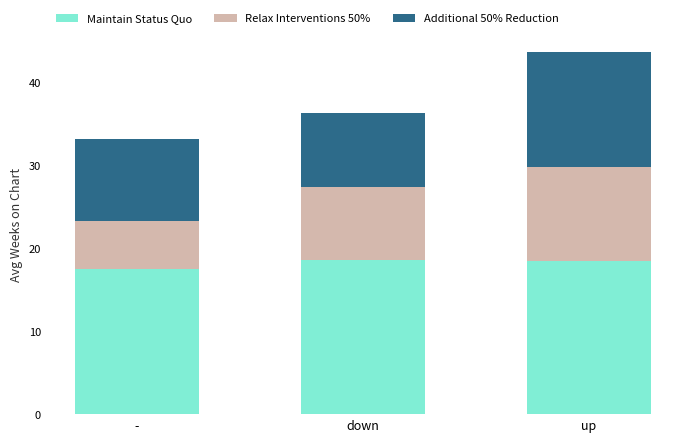

What is the maximum value for Maintain Status Quo?

18.5